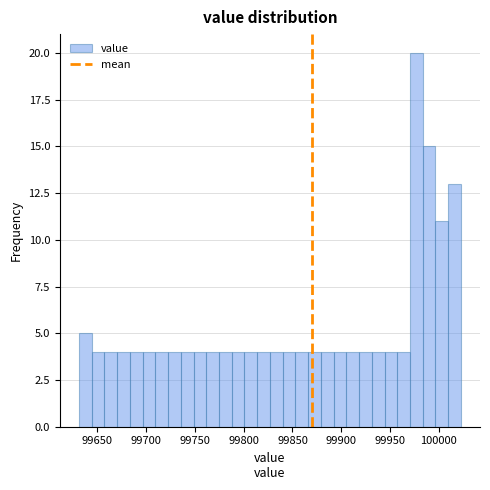

Around what value on the x-axis is the tallest bar? Give the approximate position of its centre, as read against the axis.

99975